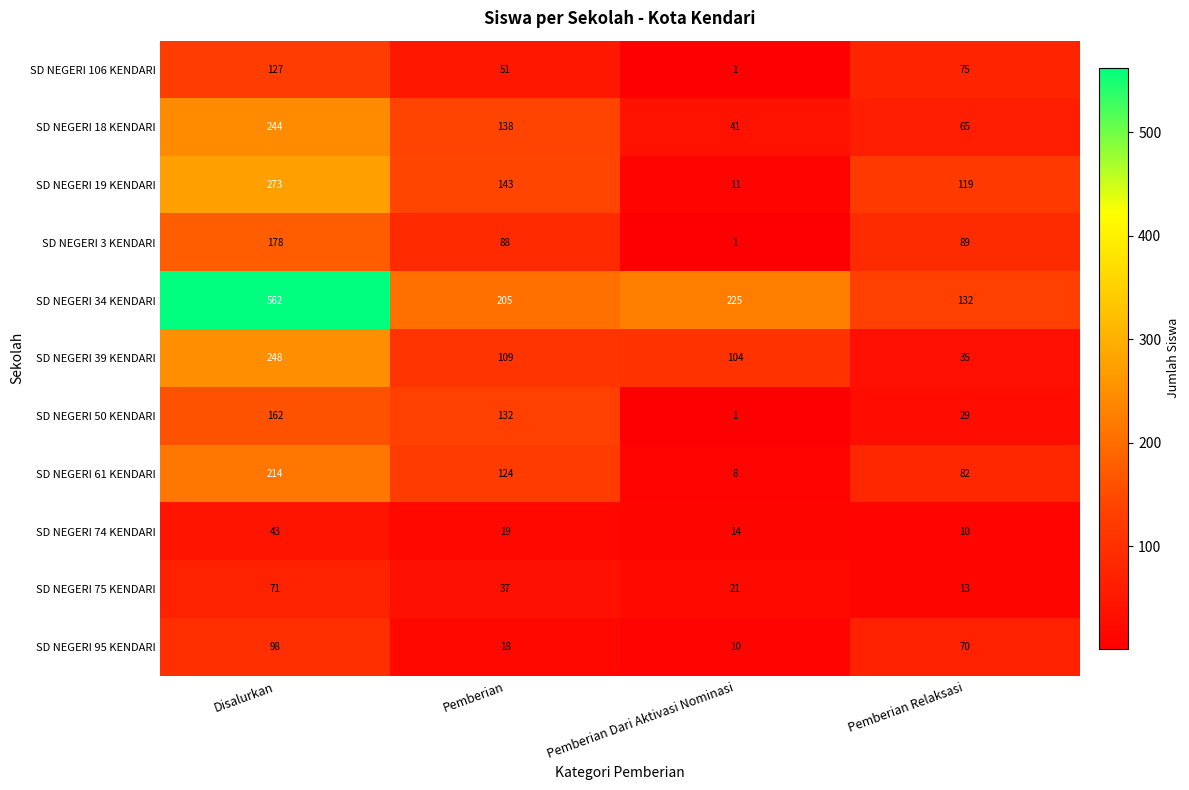

Rank the series at Pemberian Relaksasi from highest to lowest value.

SD NEGERI 34 KENDARI, SD NEGERI 19 KENDARI, SD NEGERI 3 KENDARI, SD NEGERI 61 KENDARI, SD NEGERI 106 KENDARI, SD NEGERI 95 KENDARI, SD NEGERI 18 KENDARI, SD NEGERI 39 KENDARI, SD NEGERI 50 KENDARI, SD NEGERI 75 KENDARI, SD NEGERI 74 KENDARI